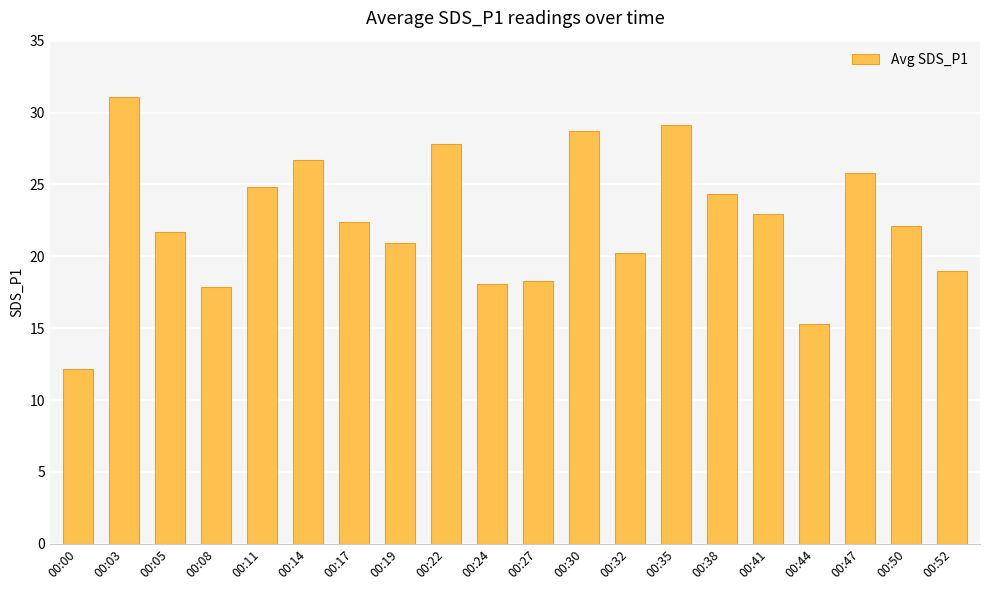

Is it true that the value at 00:35 is 6.6?

False